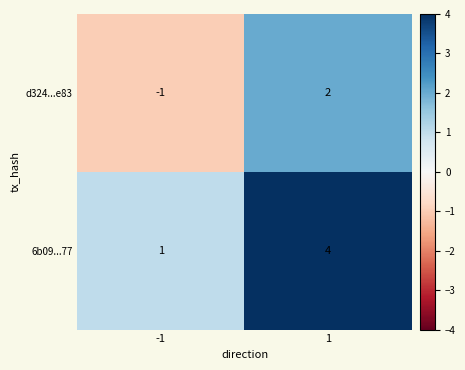

Is the value of 6b09...77 at 1 greater than the value of d324...e83 at -1?

Yes